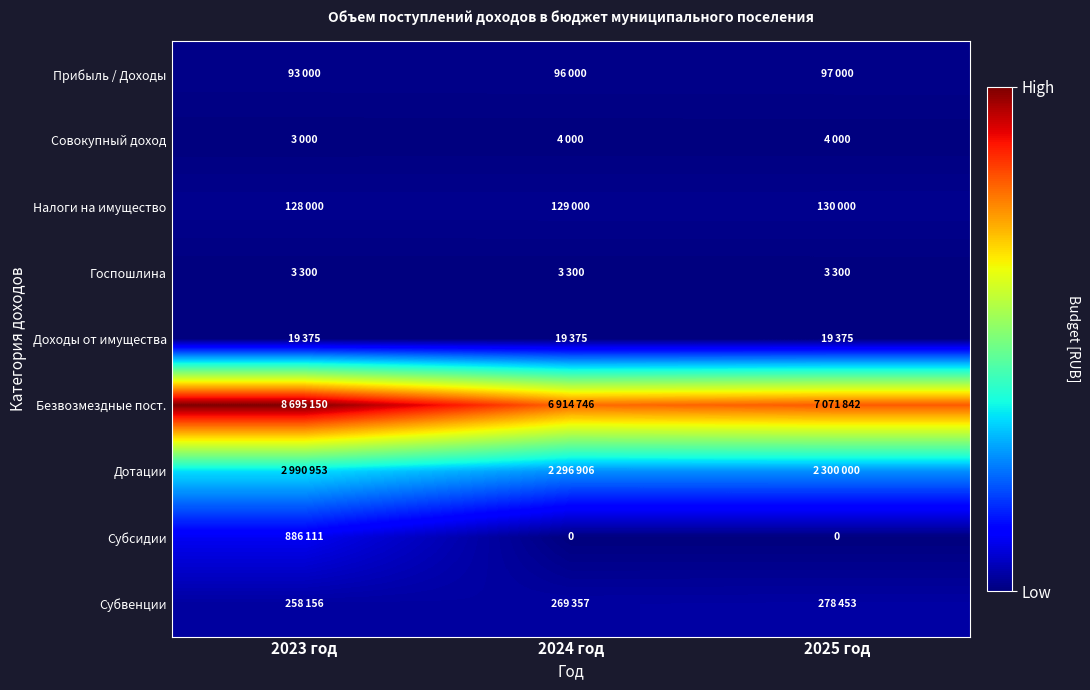

At which label is Совокупный доход closest to 3500?

2023 год